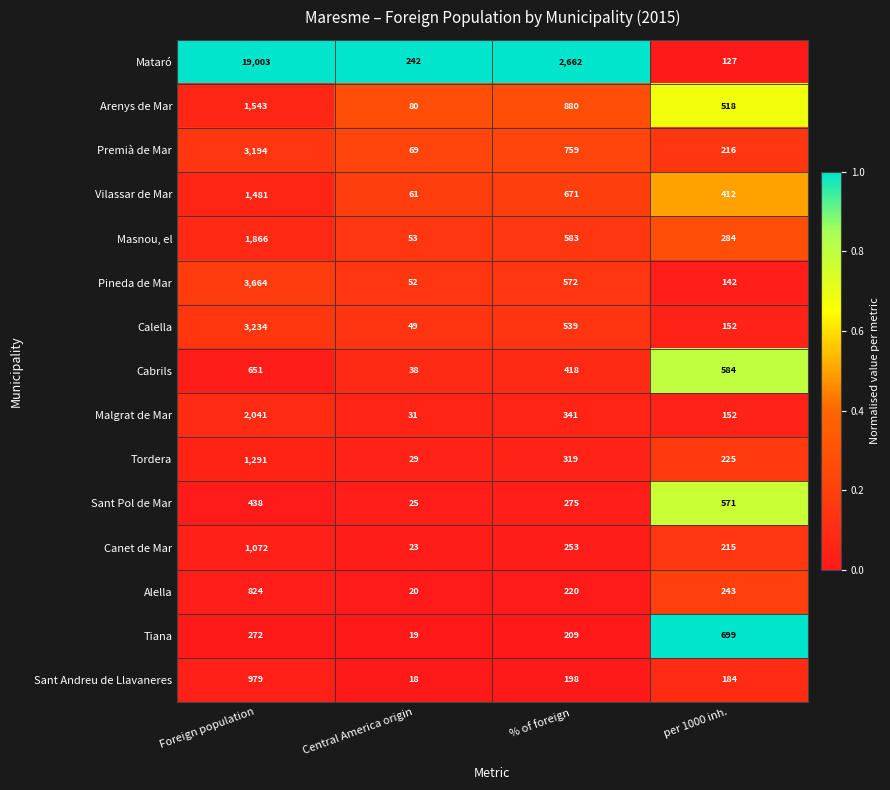

What is the difference between the Sant Andreu de Llavaneres values at per 1000 inh. and Foreign population?

795